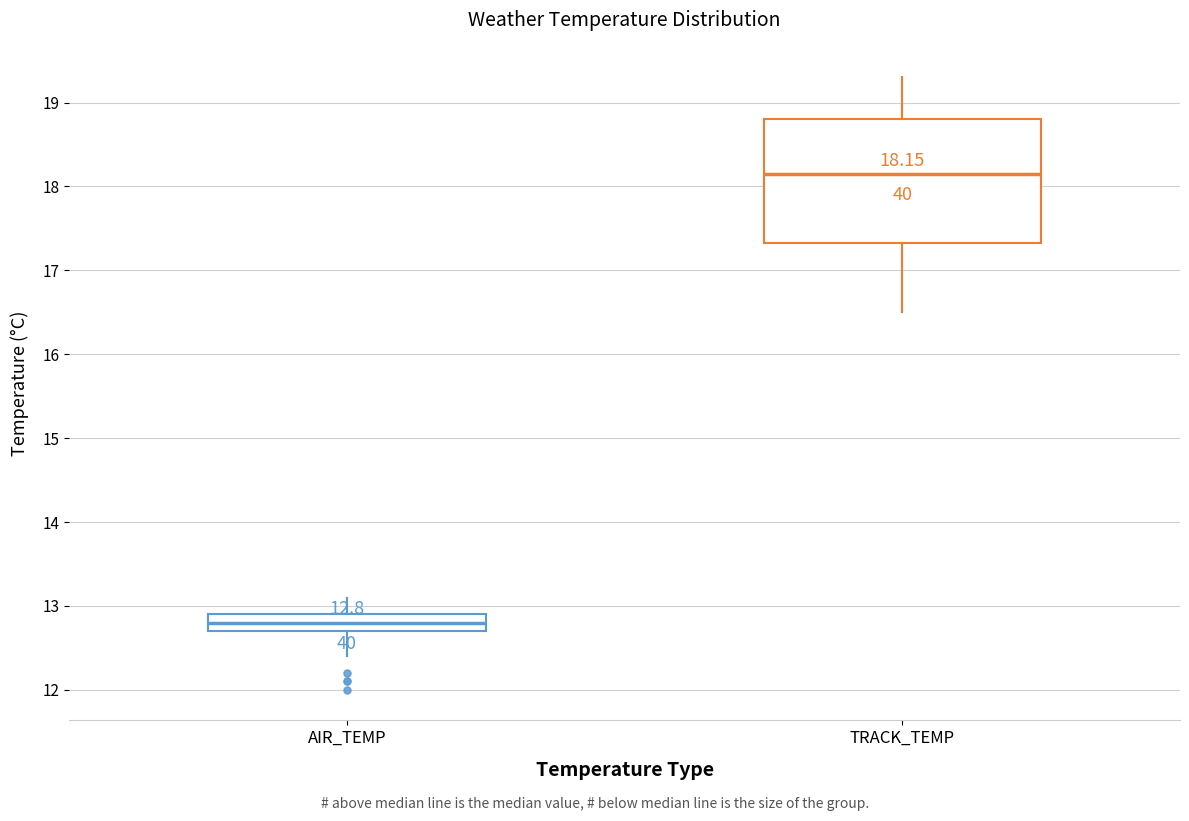

Which box is the tallest, from its lower edge to its upper edge?

TRACK_TEMP